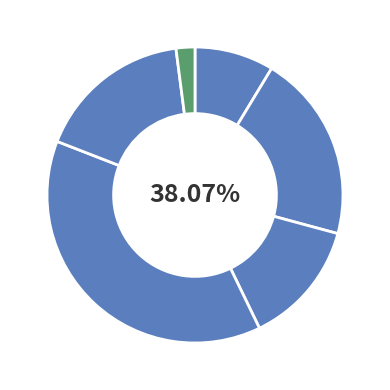

Which category has the smallest portion of the pie?

Regular